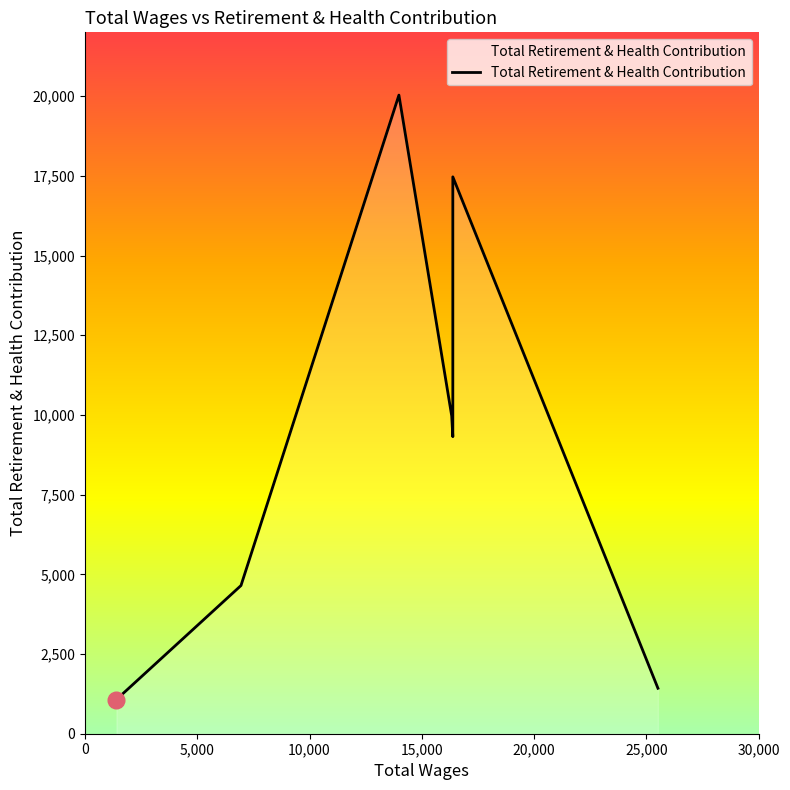

How many interior local valleys (lower than both neighbors) does the data have?

1